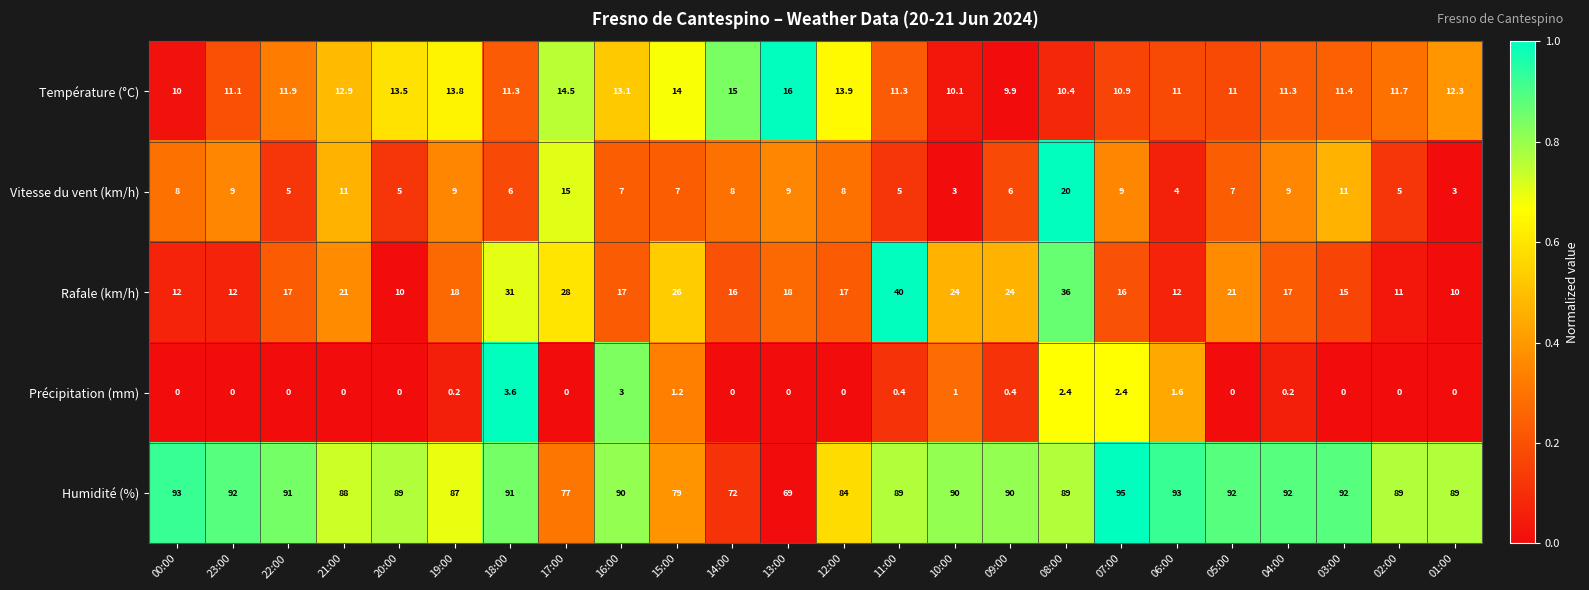

Read the Rafale (km/h) value at 13:00.

18.0